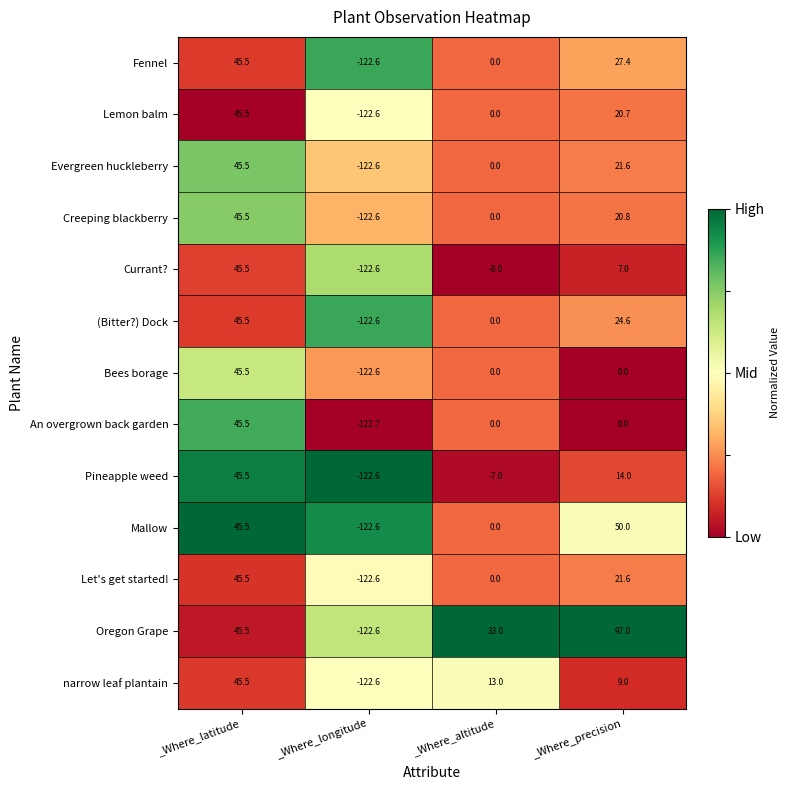

What is the average value of the (Bitter?) Dock series?

-13.1